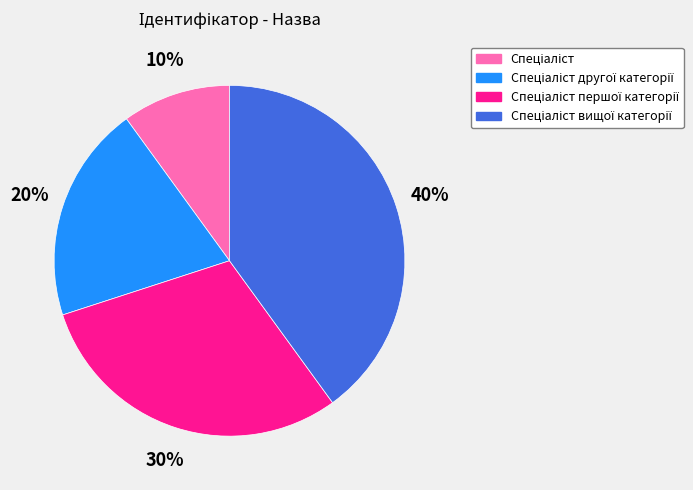

Is there a majority slice in this chart?

No